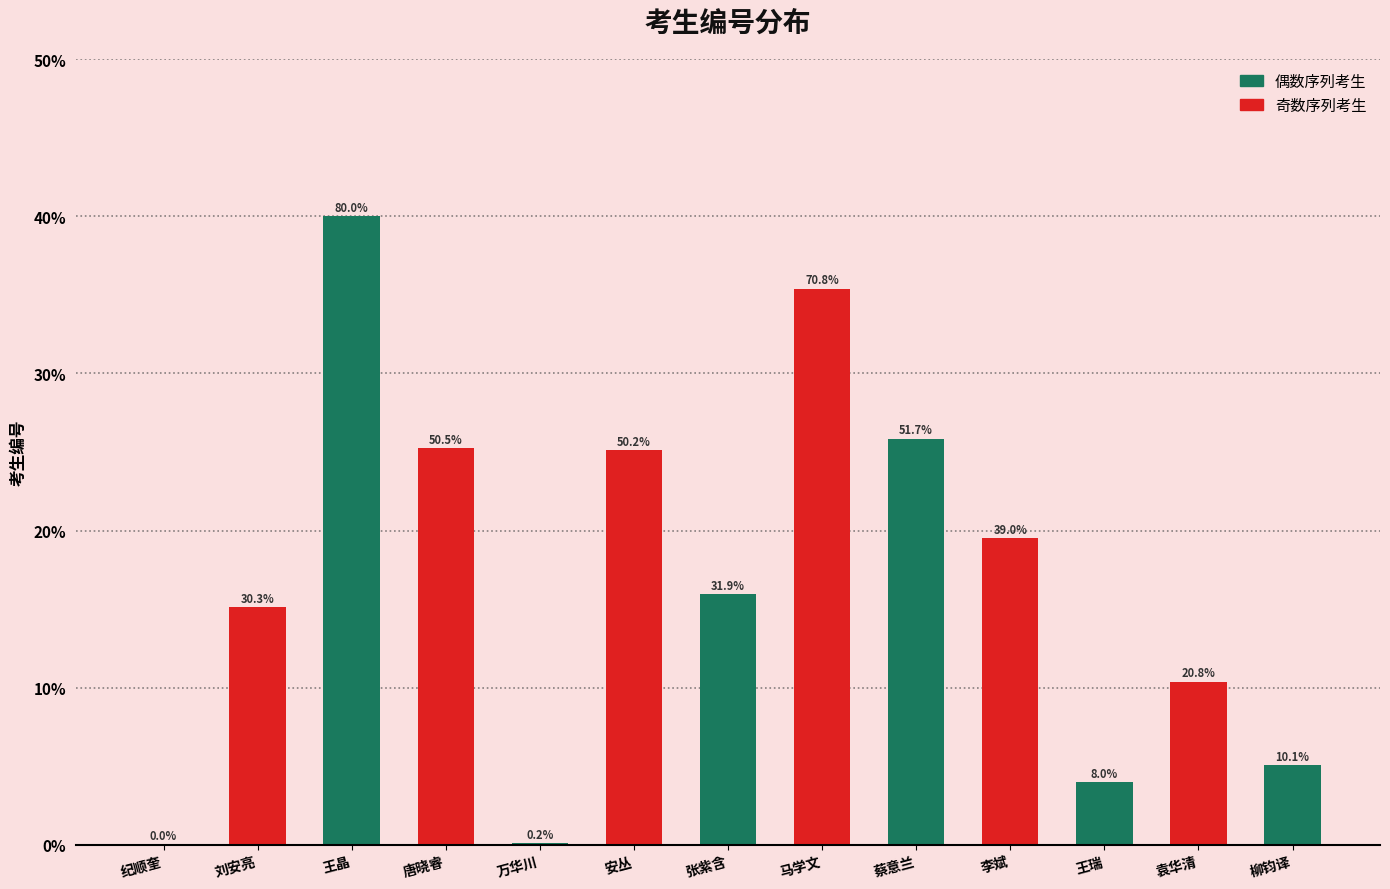

Which has a higher value, 王晶 or 李斌?

王晶